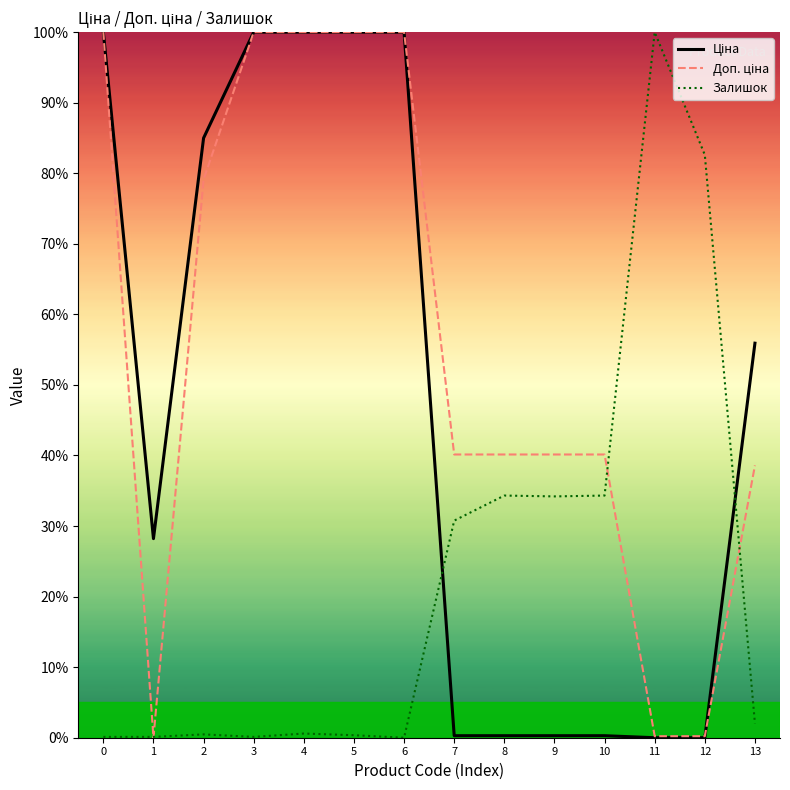

At which category is the sum across all series the highest?

4